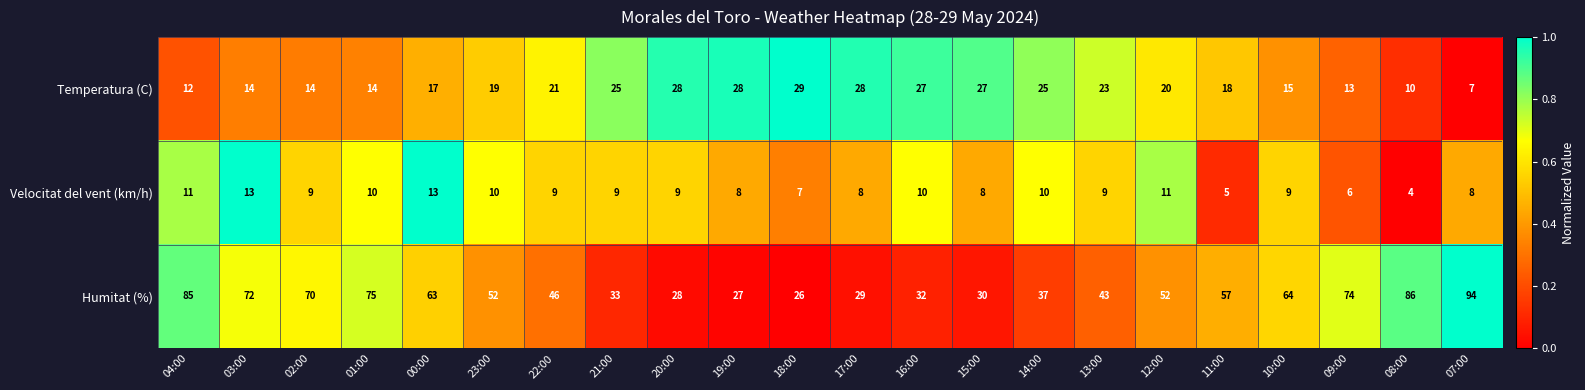

What is the spread (max minus min) of values at 15:00?

22